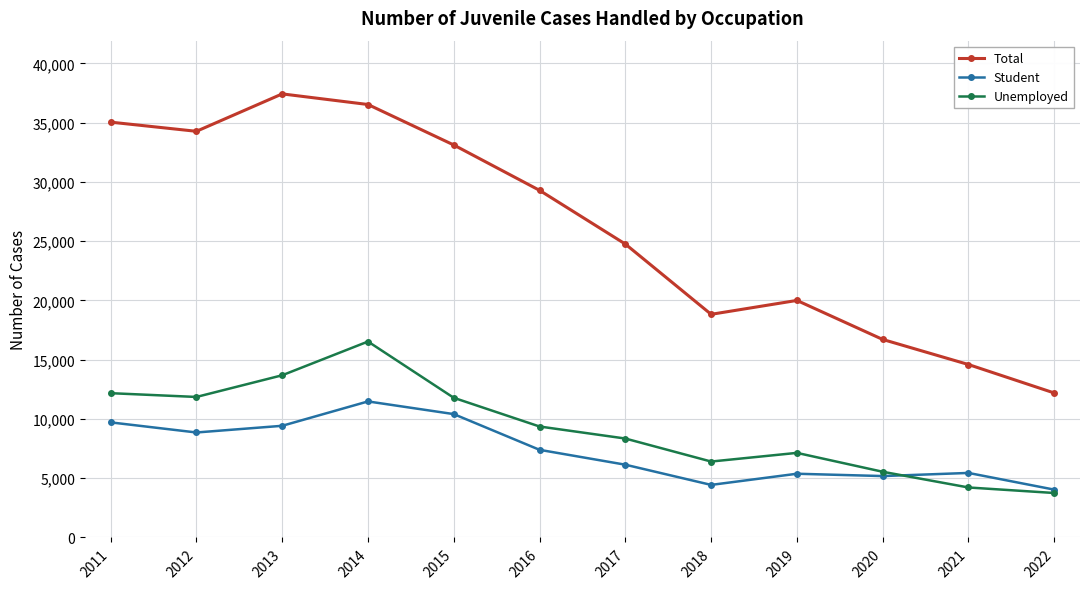

Is it true that Total equals 63198 at 2014?

False